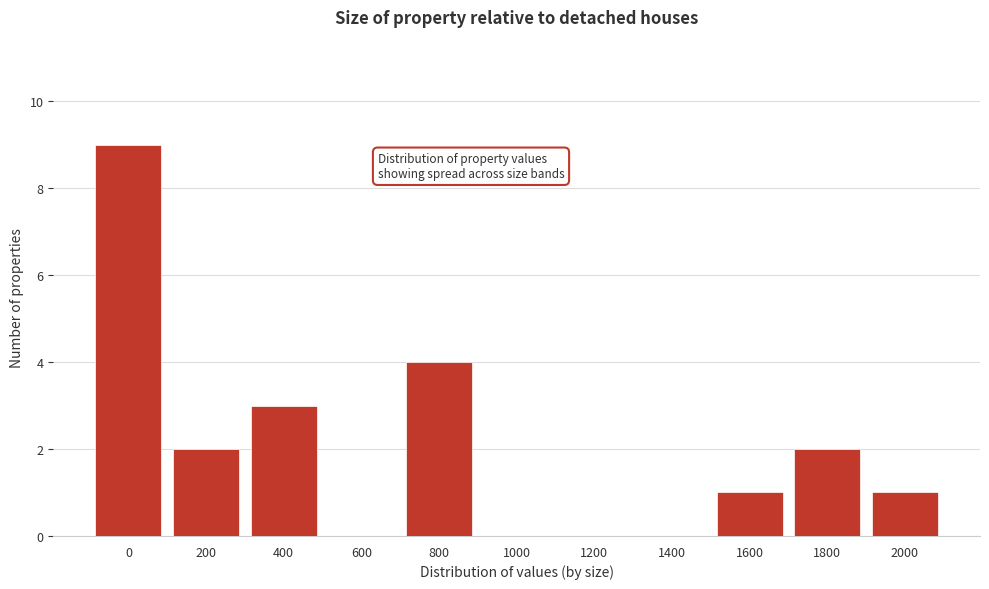

Reading left to right, transcribe all the data shown in this chart.

0=9	200=2	400=3	600=0	800=4	1000=0	1200=0	1400=0	1600=1	1800=2	2000=1